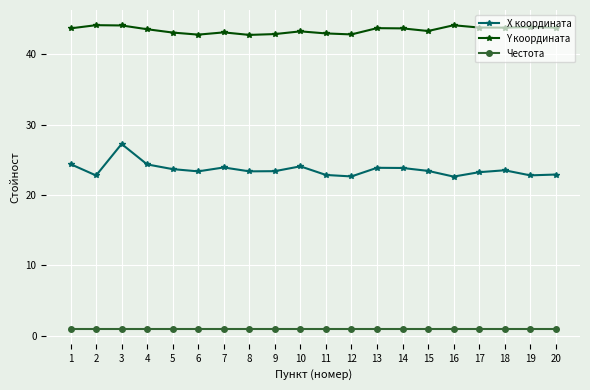

What is the average value of the X координата series?

23.6